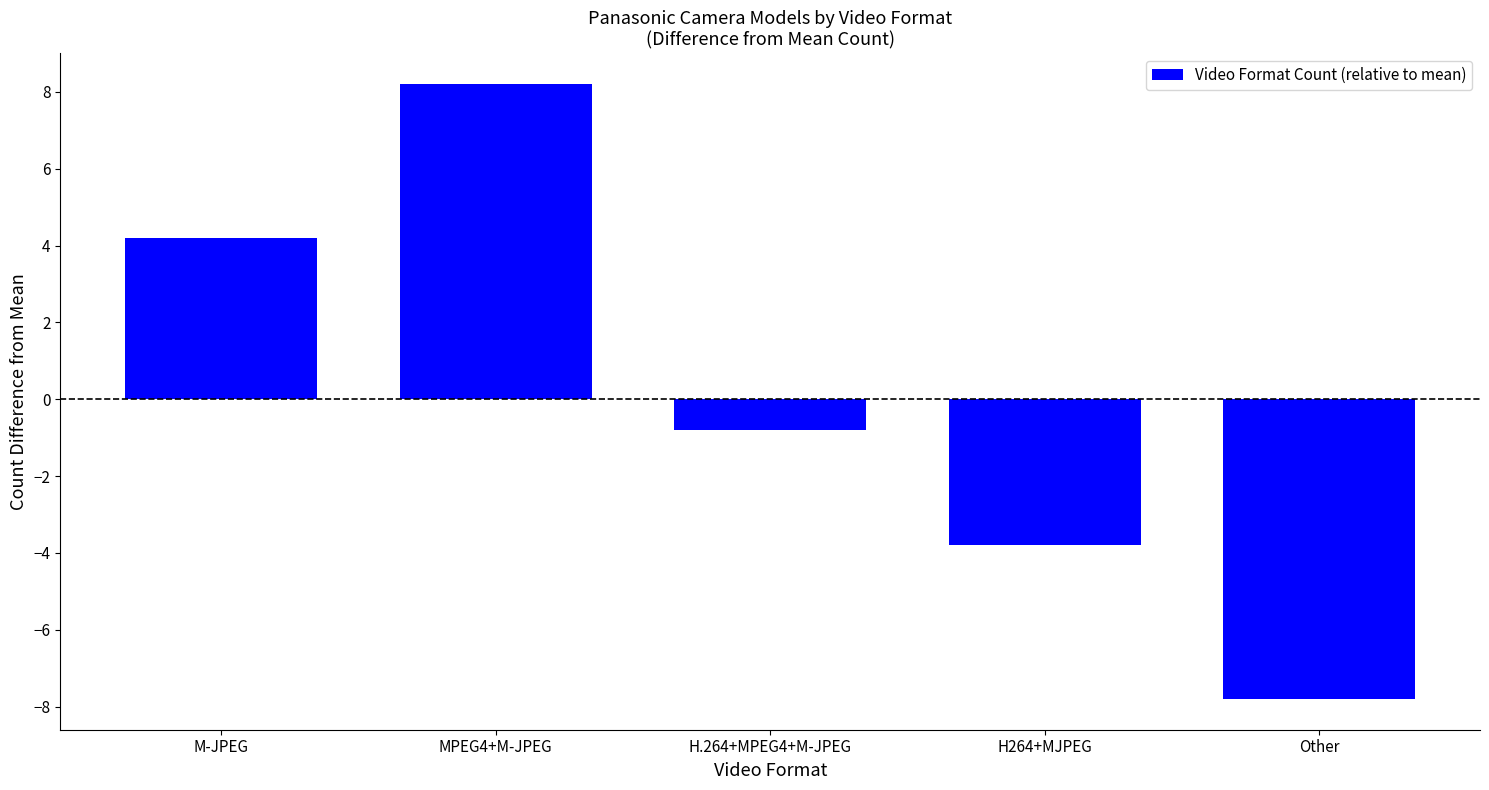

What is the greatest value displayed?

8.2